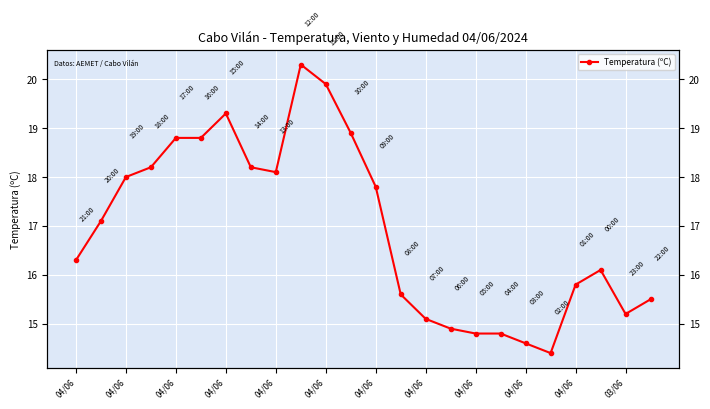

Which has a higher value, 15 or 04/06?

04/06